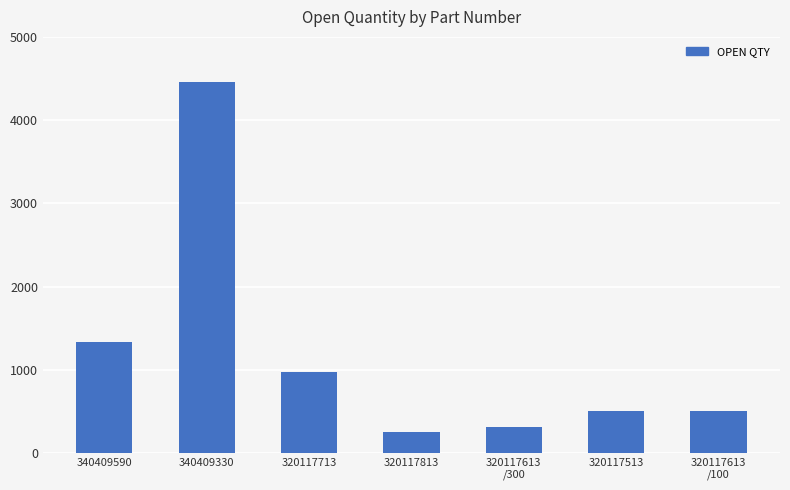

At which label is the value closest to 2357?

340409590